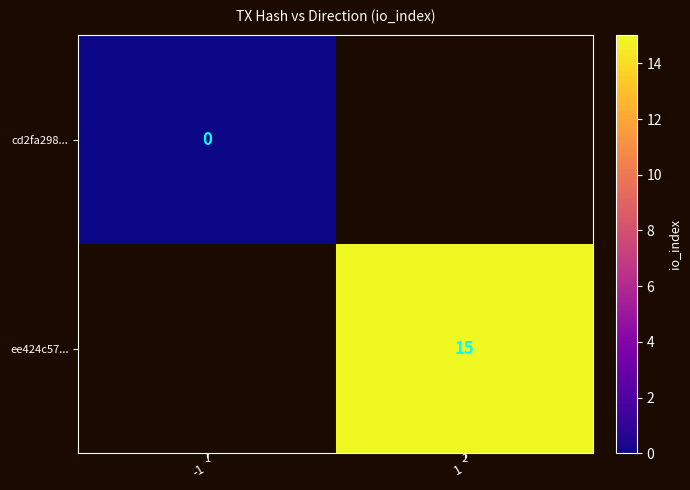

Is the value of ee424c57... at 1 greater than the value of cd2fa298... at -1?

Yes